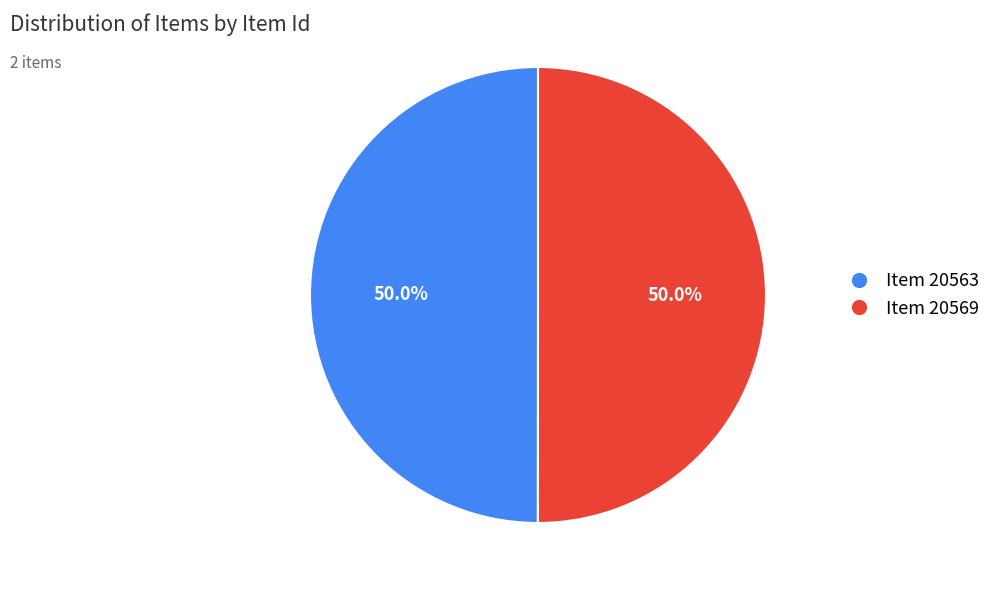

Count the number of slices in the pie.

2